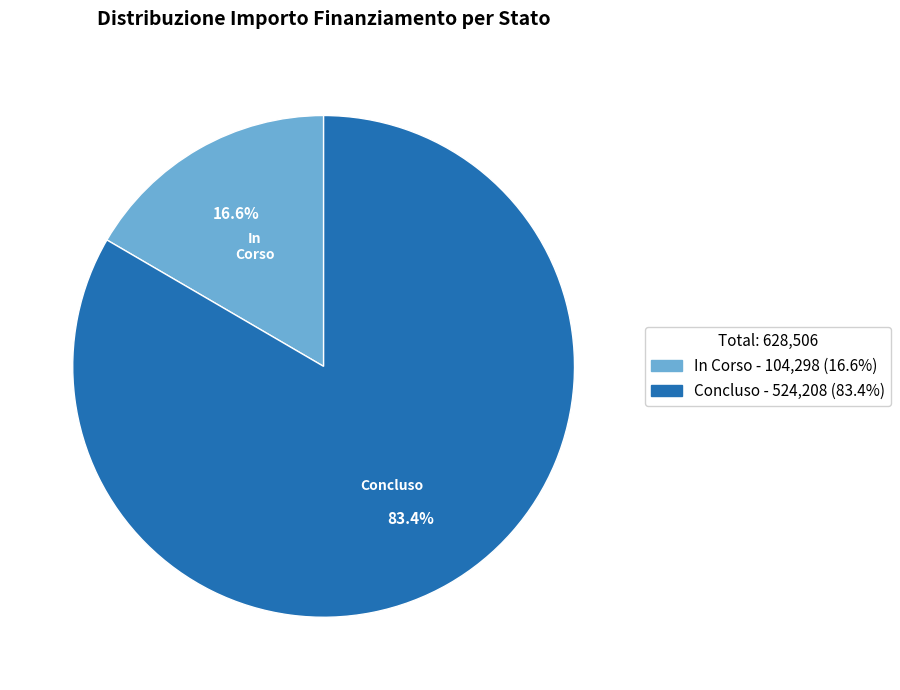

Combined, do Concluso and In Corso account for over 50%?

Yes